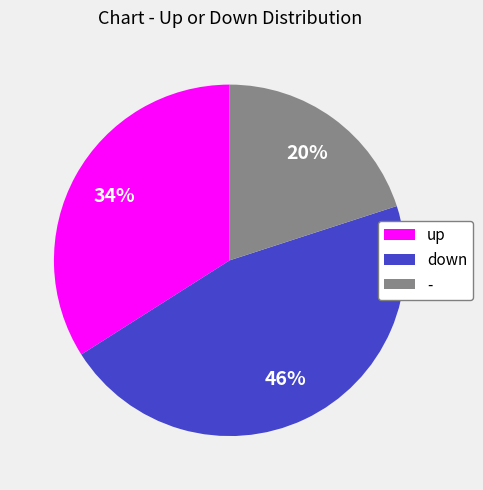

To the nearest percent, what is the difference between the down and - slice percentages?

26%